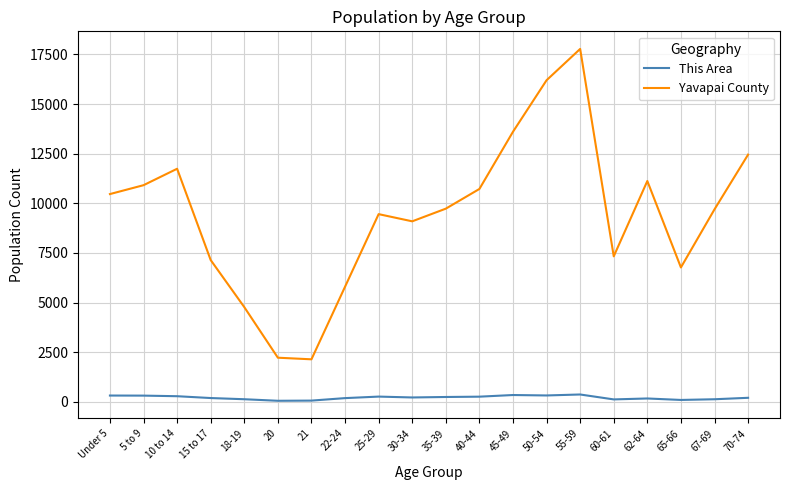

What is the sum of the Yavapai County values at 20 and 55-59?

20004